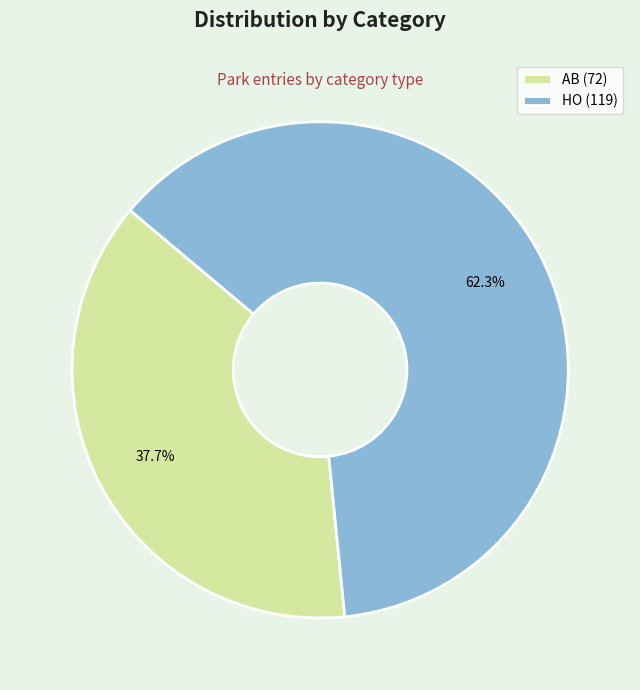

The AB slice represents 25% of the pie. True or false?

False